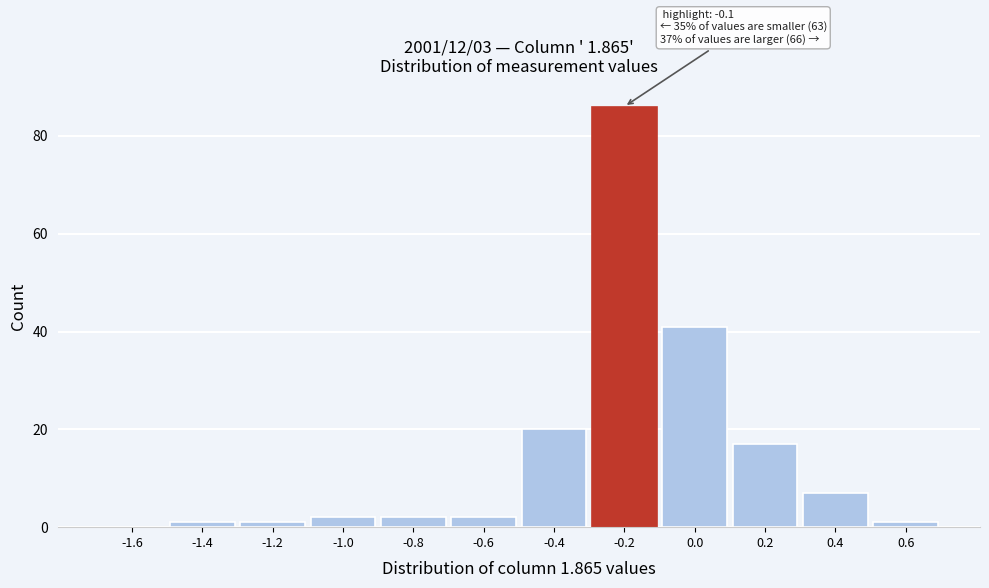

Reading left to right, what are all the values shown in this chart?

-1.6=0	-1.4=1	-1.2=1	-1.0=2	-0.8=2	-0.6=2	-0.4=20	-0.2=86	0.0=41	0.2=17	0.4=7	0.6=1